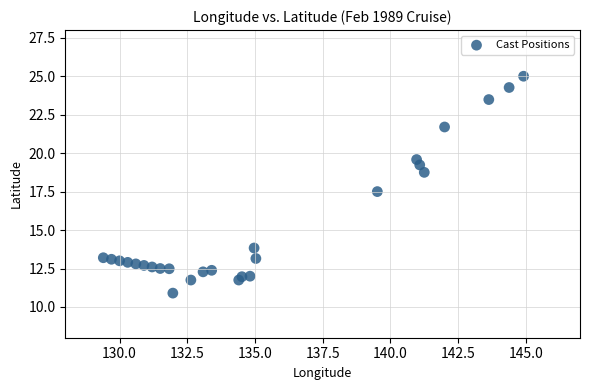

What is the range of X values (max minus min)?

15.5